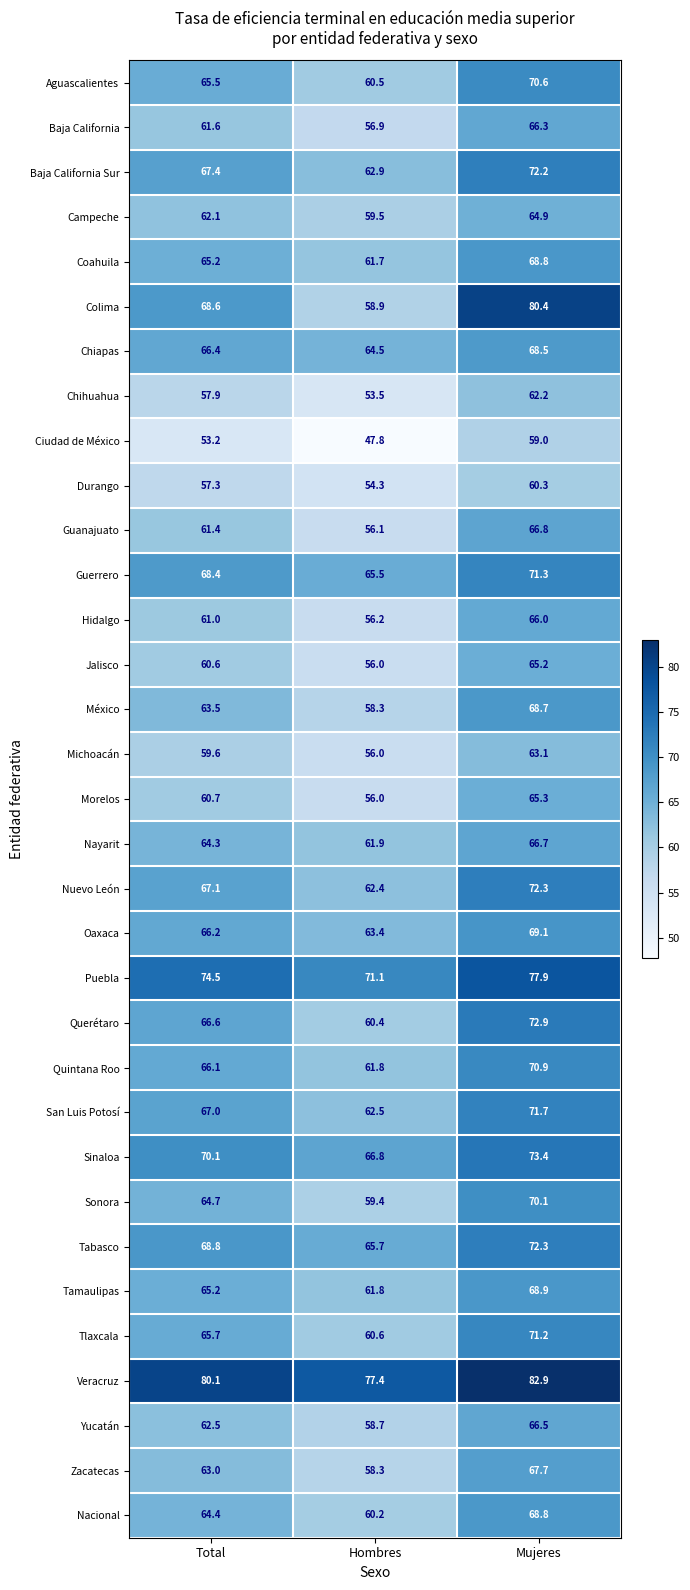

At how many categories does at least one series exceed 51?

3